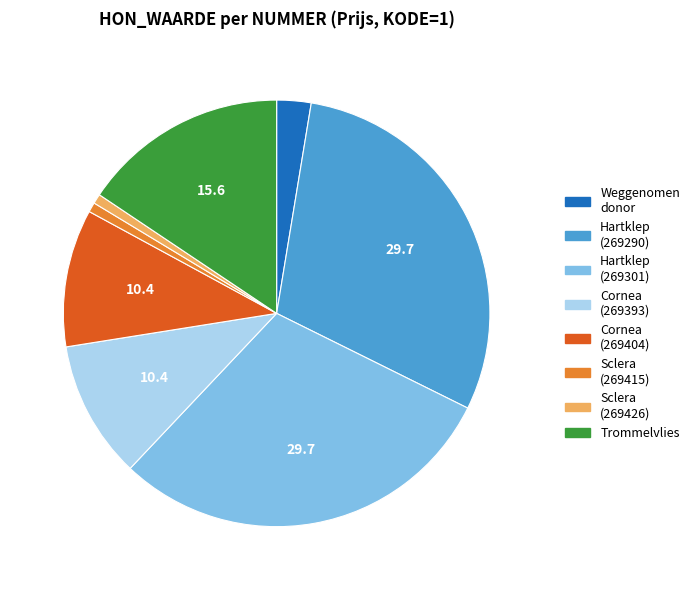

How many segments does this pie chart have?

8